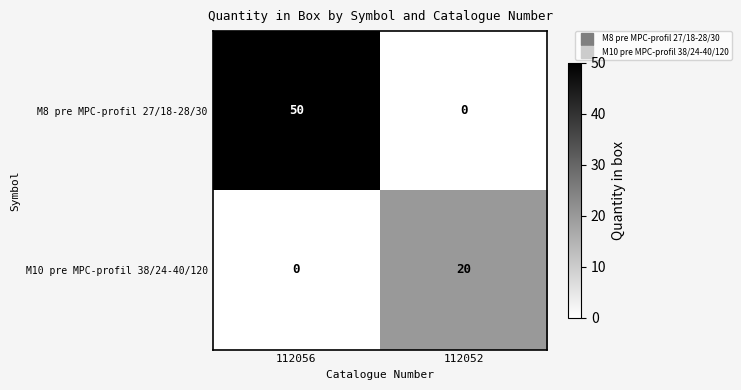

What is the approximate value of M8 pre MPC-profil 27/18-28/30 at 112056?

50